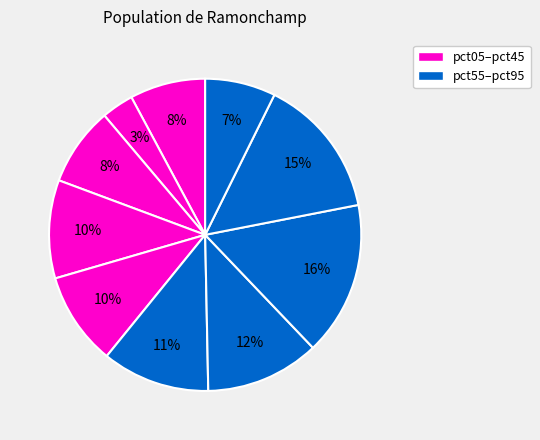

Which category has the biggest portion of the pie?

pct75